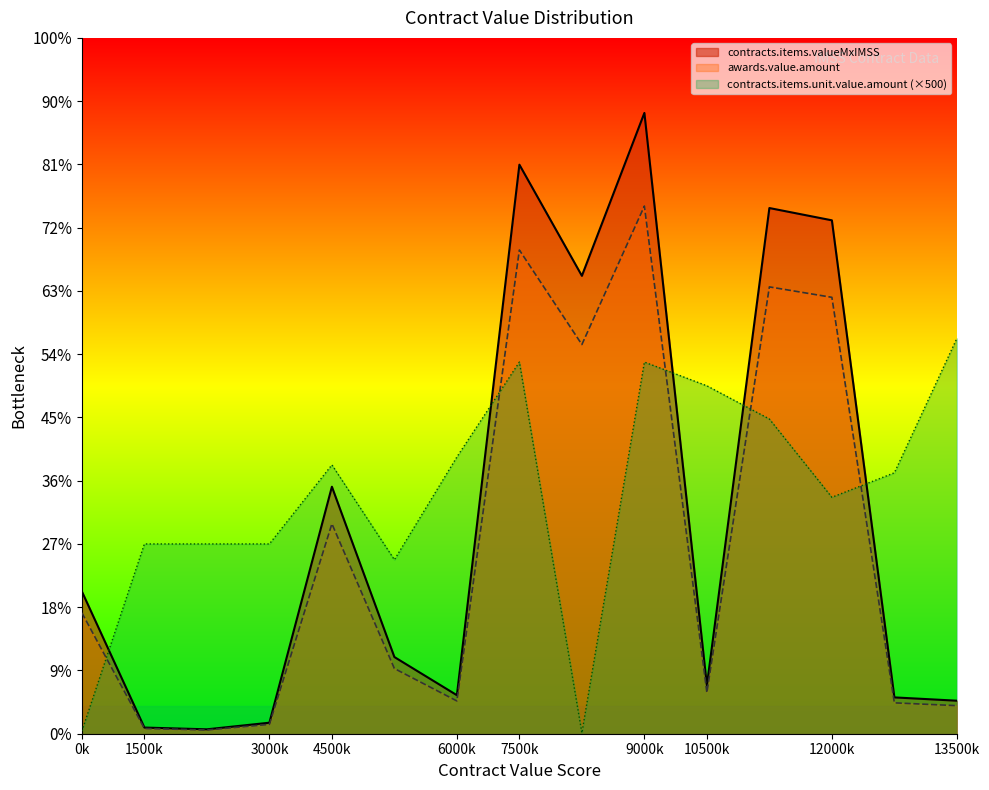

Which series has the largest range (max minus min)?

contracts.items.valueMxIMSS